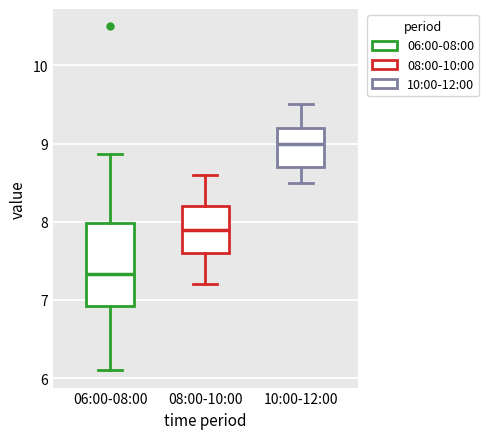

Where does the lower whisker of the box for 08:00-10:00 end on the y-axis? The values are not printed on the chart, so give them approximately, as read against the axis.

7.2